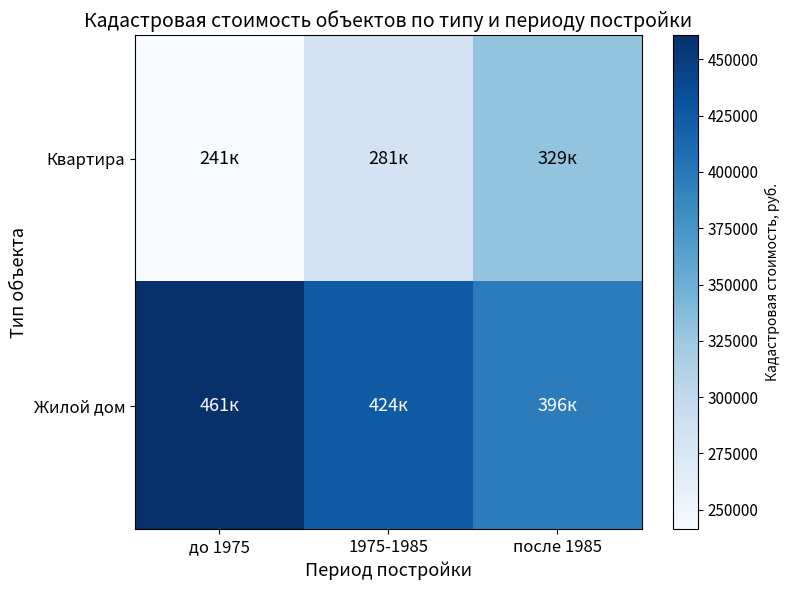

How many series are shown in this chart?

2